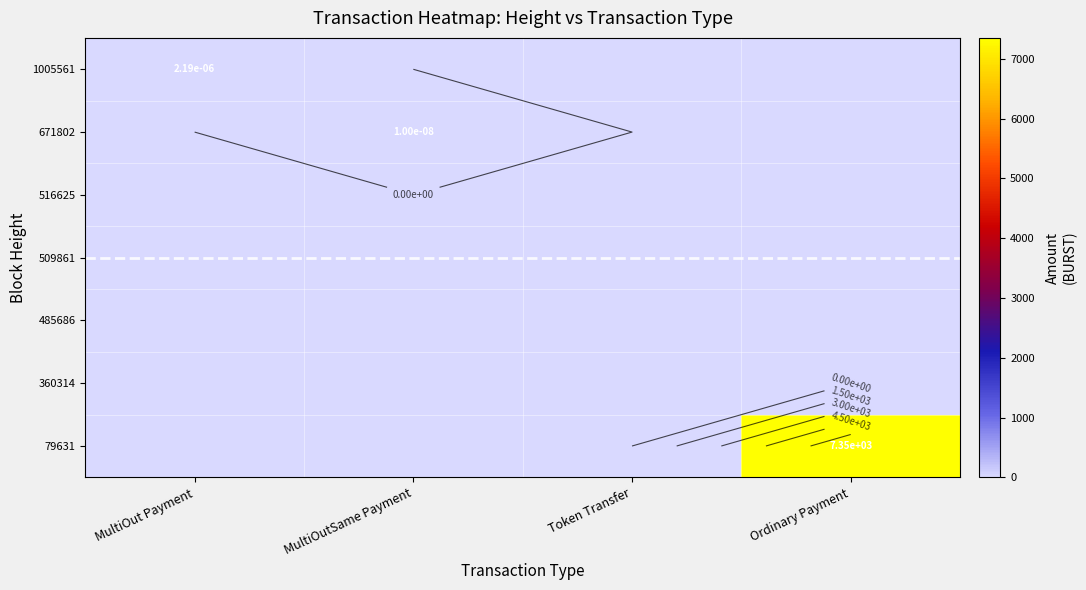

What is the greatest value displayed?

7351.0